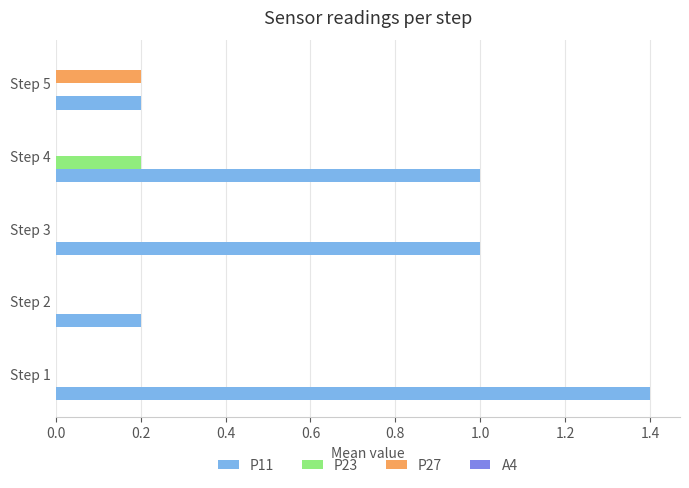

Between Step 3 and Step 5, which series saw the biggest shift?

P11